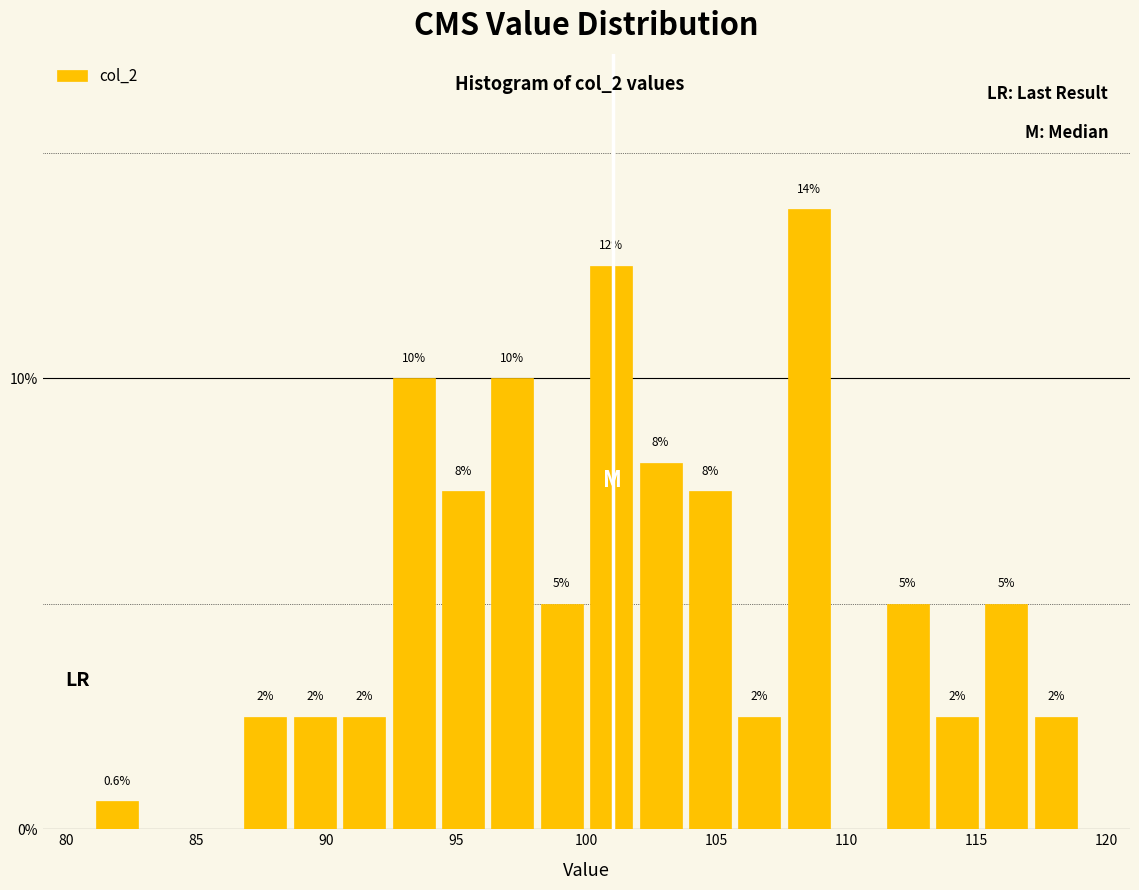

Read against the x-axis, roughly where is the centre of the tallest bar?

108.5